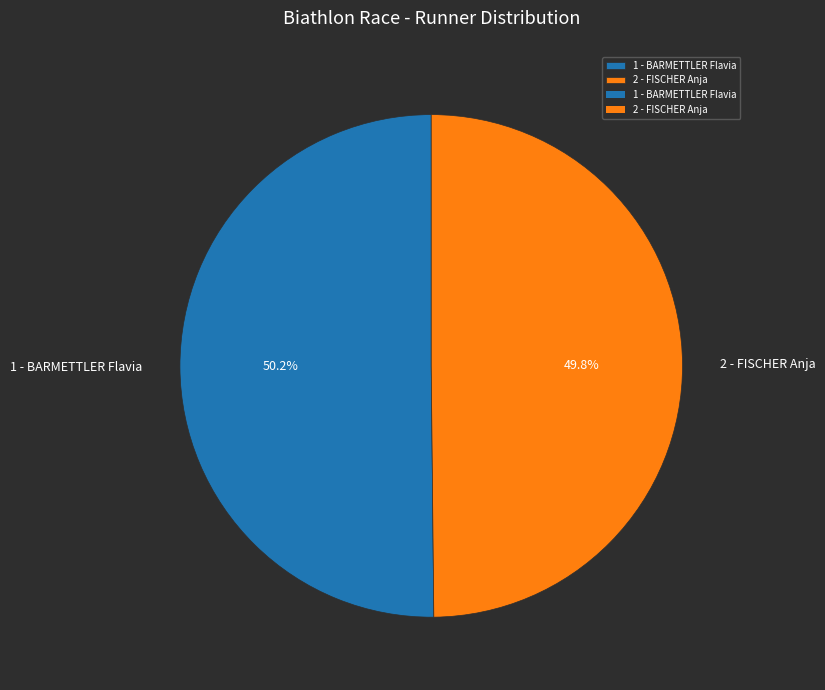

How much of the chart is everything except 2 - FISCHER Anja?

50.2%